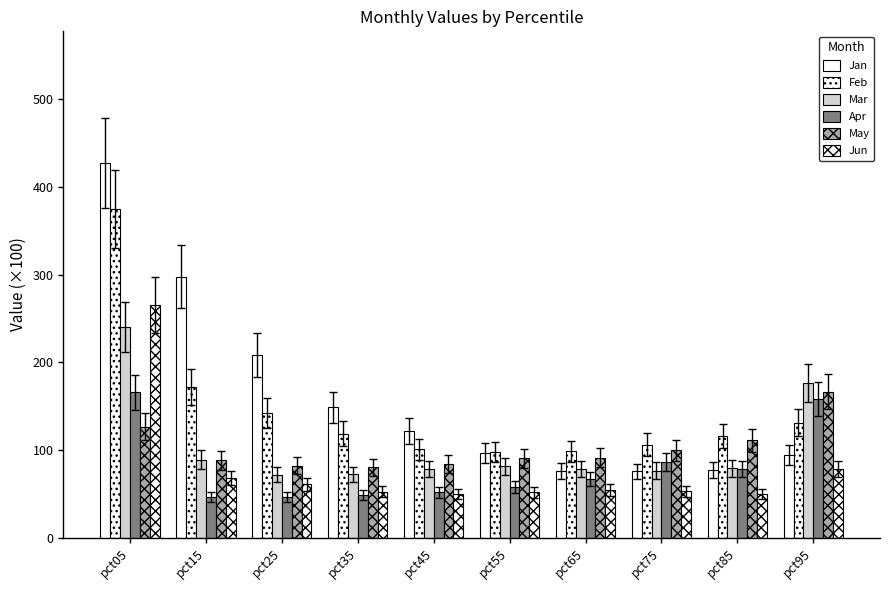

The May series shows 126.9 at pct05. True or false?

True